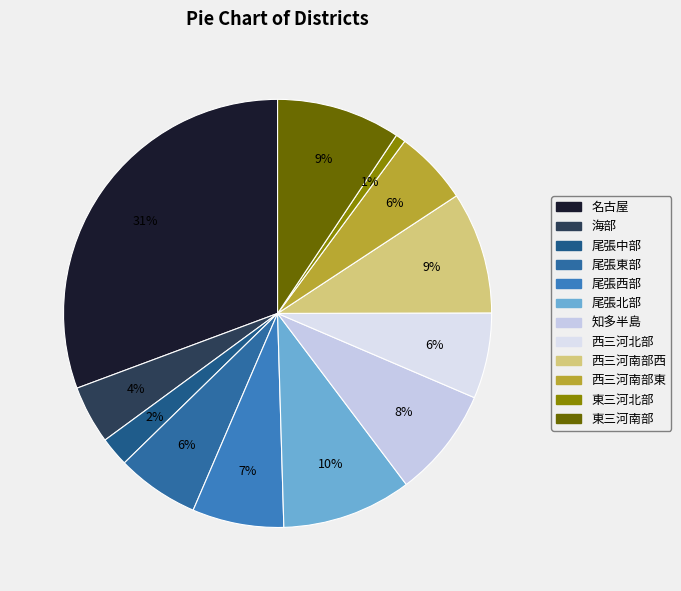

What is the smallest slice in the pie chart?

東三河北部